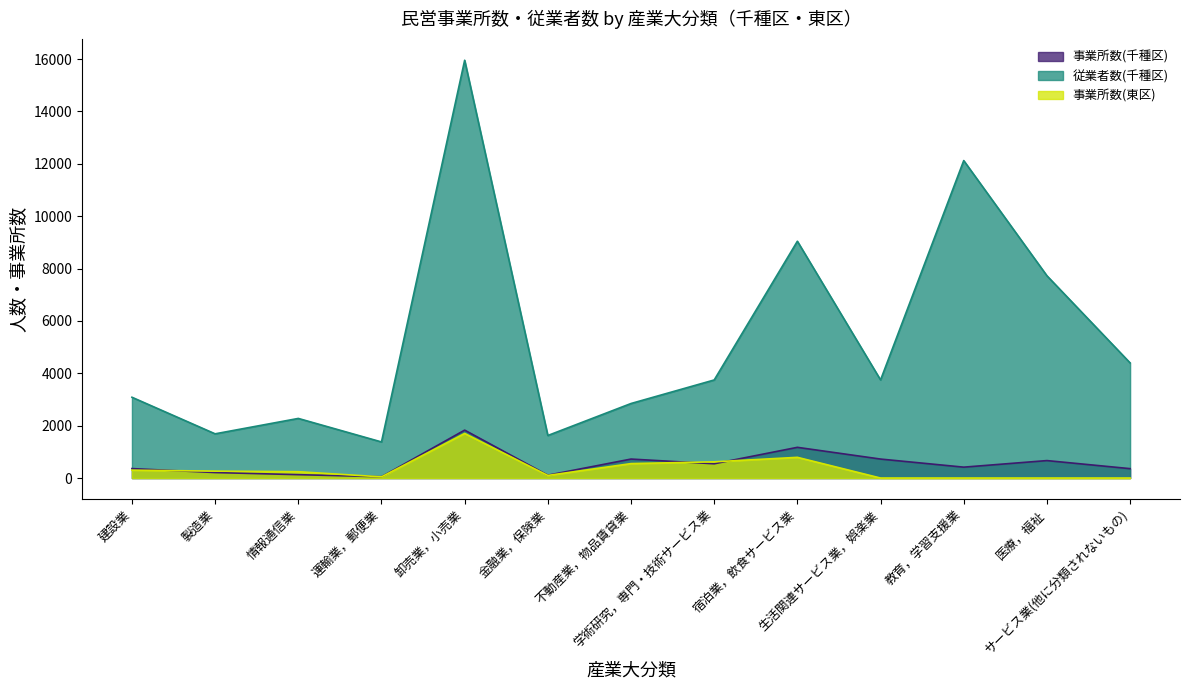

What is the label of the 6th point from the left?

金融業，保険業